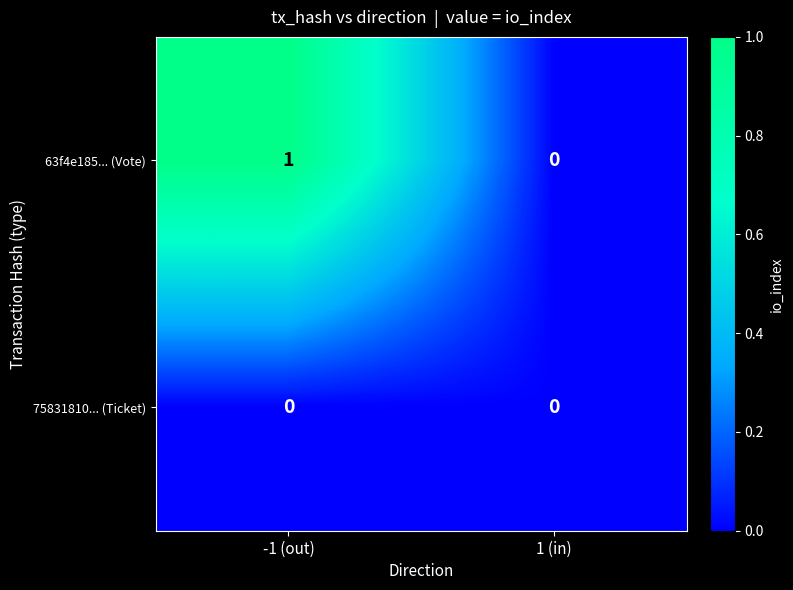

Which category has the lowest value in the 63f4e185... (Vote) series?

1 (in)